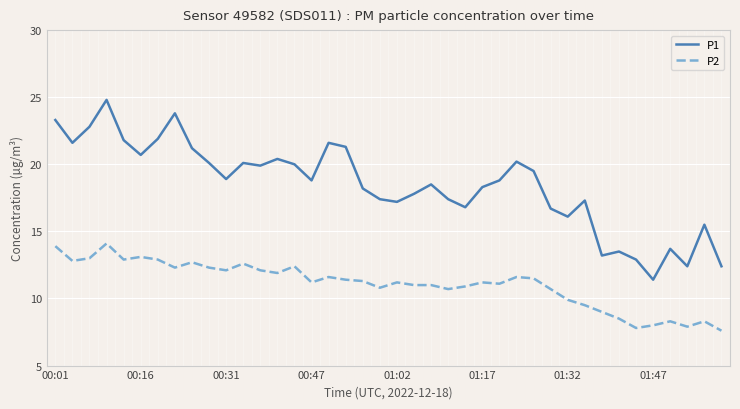

What is the difference between the maximum and minimum values in the P1 series?

13.4